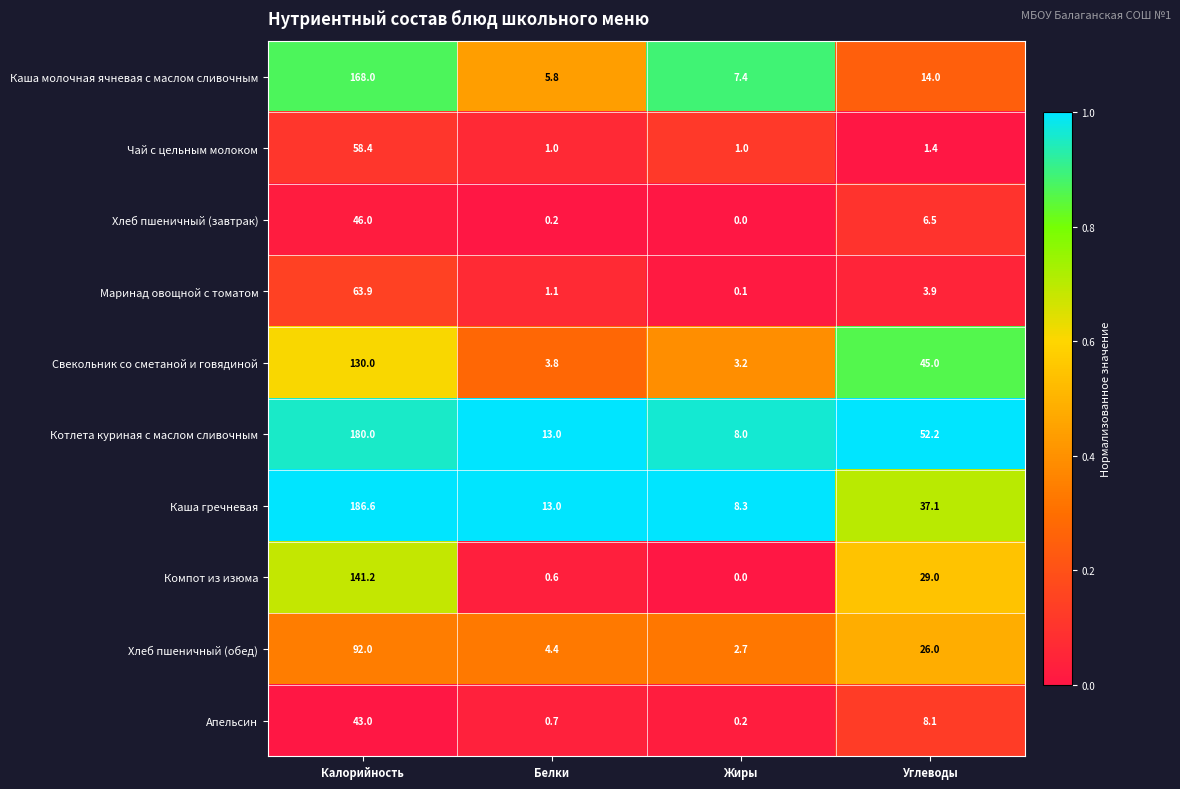

At which category does the chart reach its minimum across all series?

Жиры